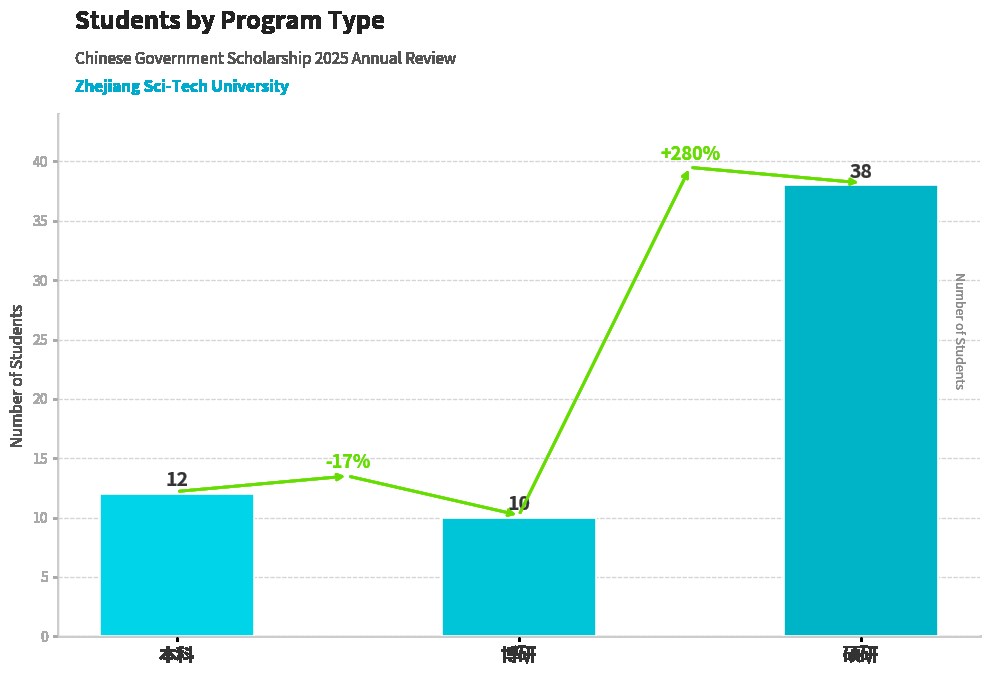

True or false: the data shows 5 at 博研.

False